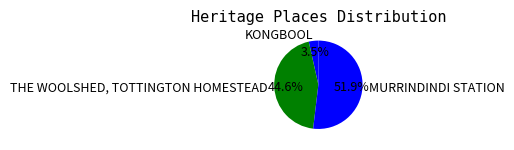

Does THE WOOLSHED, TOTTINGTON HOMESTEAD represent more than half of the total?

No